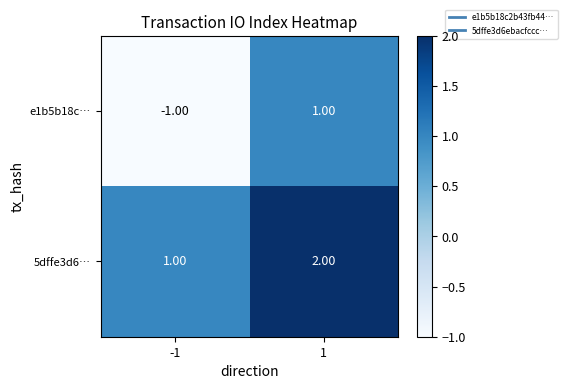

Which series changed the most between -1 and 1?

e1b5b18c…